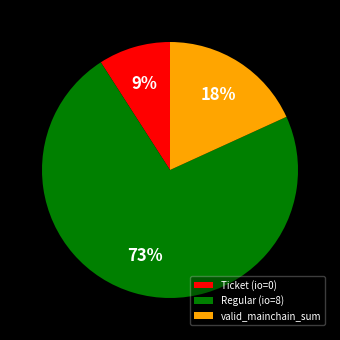

To the nearest percent, what is the difference between the Regular (io=8) and Ticket (io=0) slice percentages?

64%